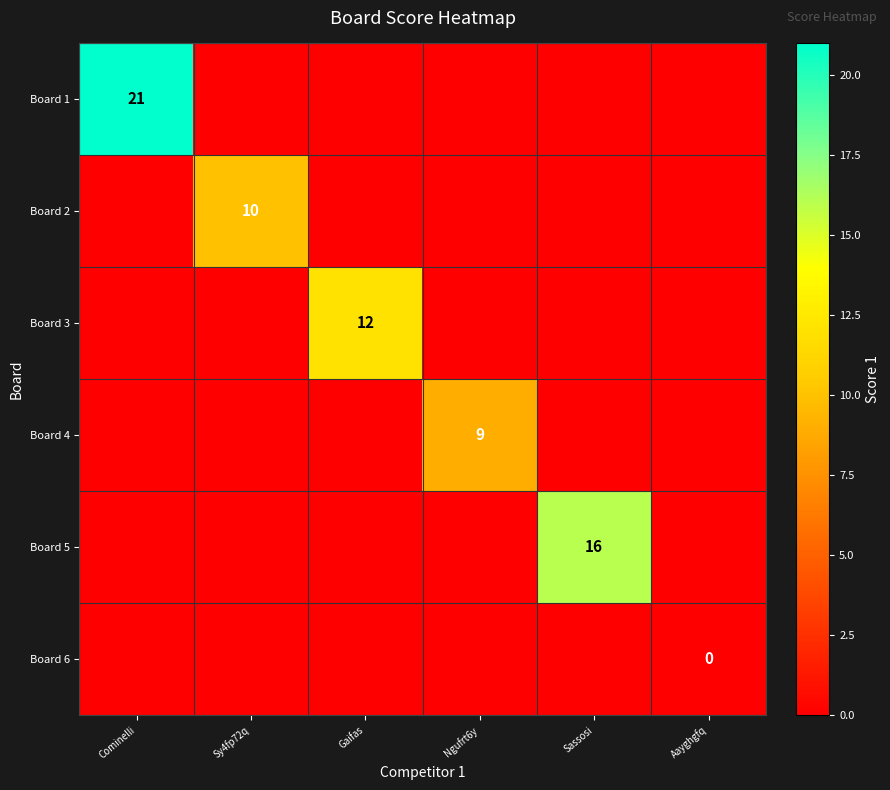

Is the value of Board 3 at Gaifas greater than the value of Board 5 at Sassosi?

No